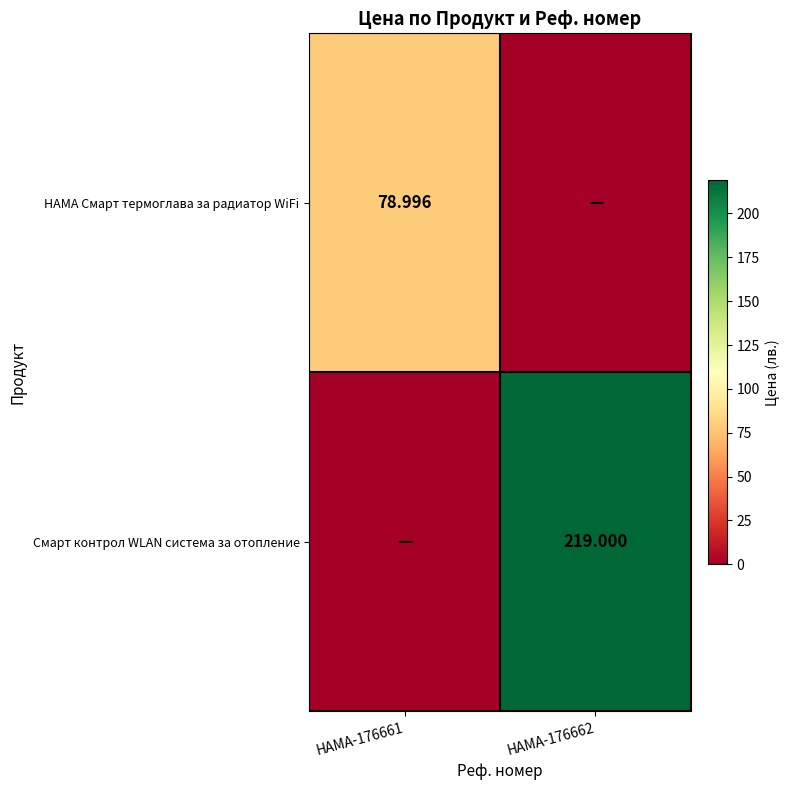

At HAMA-176661, list the series in order from smallest to largest.

Смарт контрол WLAN система за отопление, HAMA Смарт термоглава за радиатор WiFi